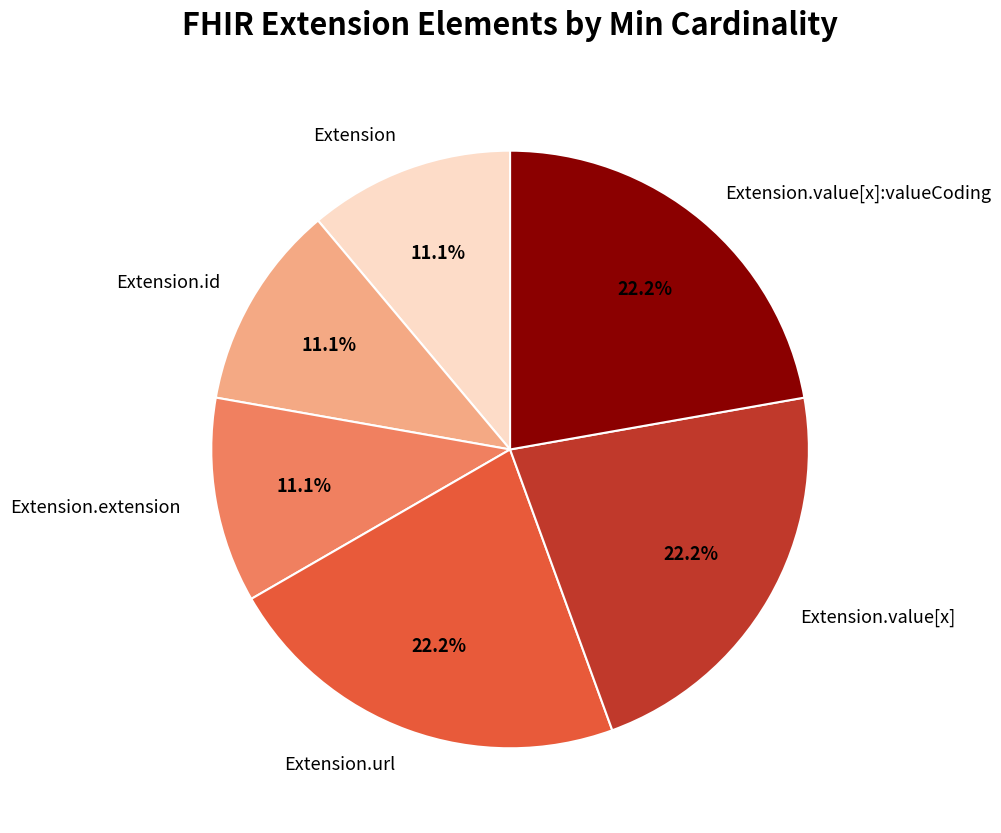

Does any single category account for the majority?

No